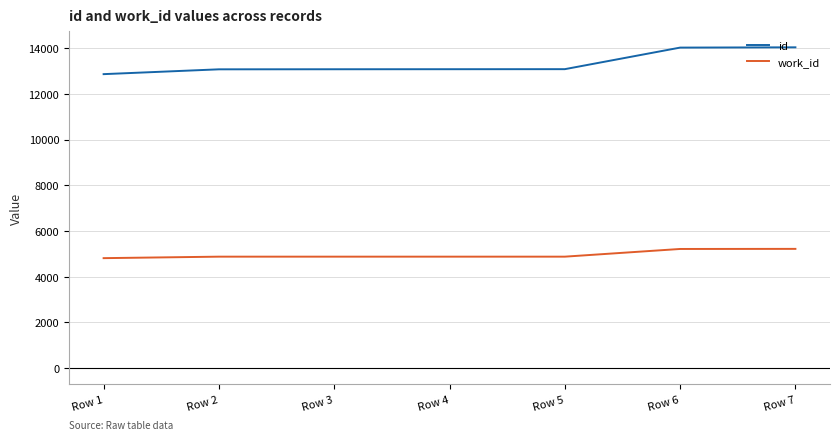

True or false: id and work_id cross at least once.

False